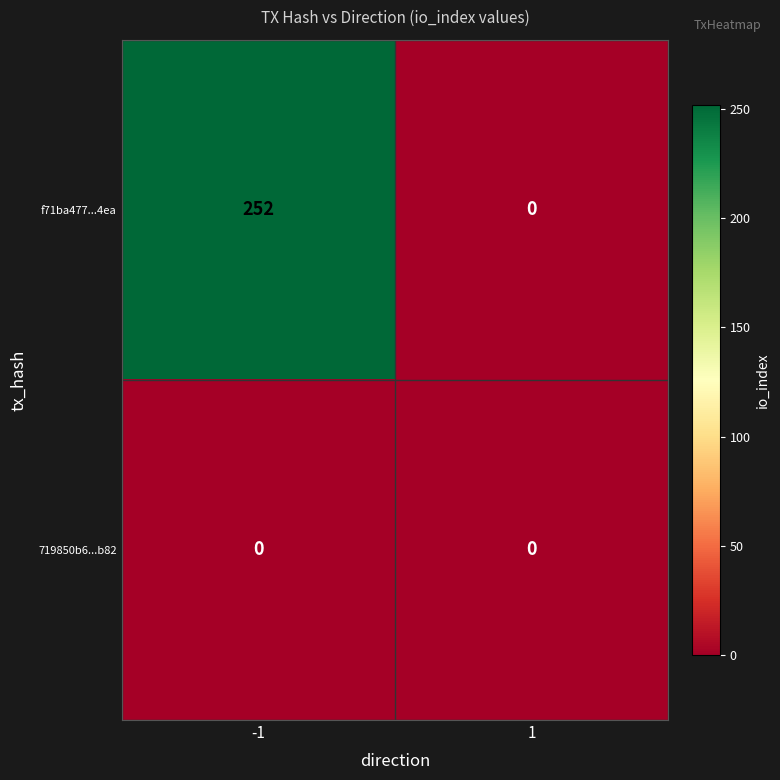

What is the approximate value of f71ba477...4ea at -1, to the nearest 50?

250